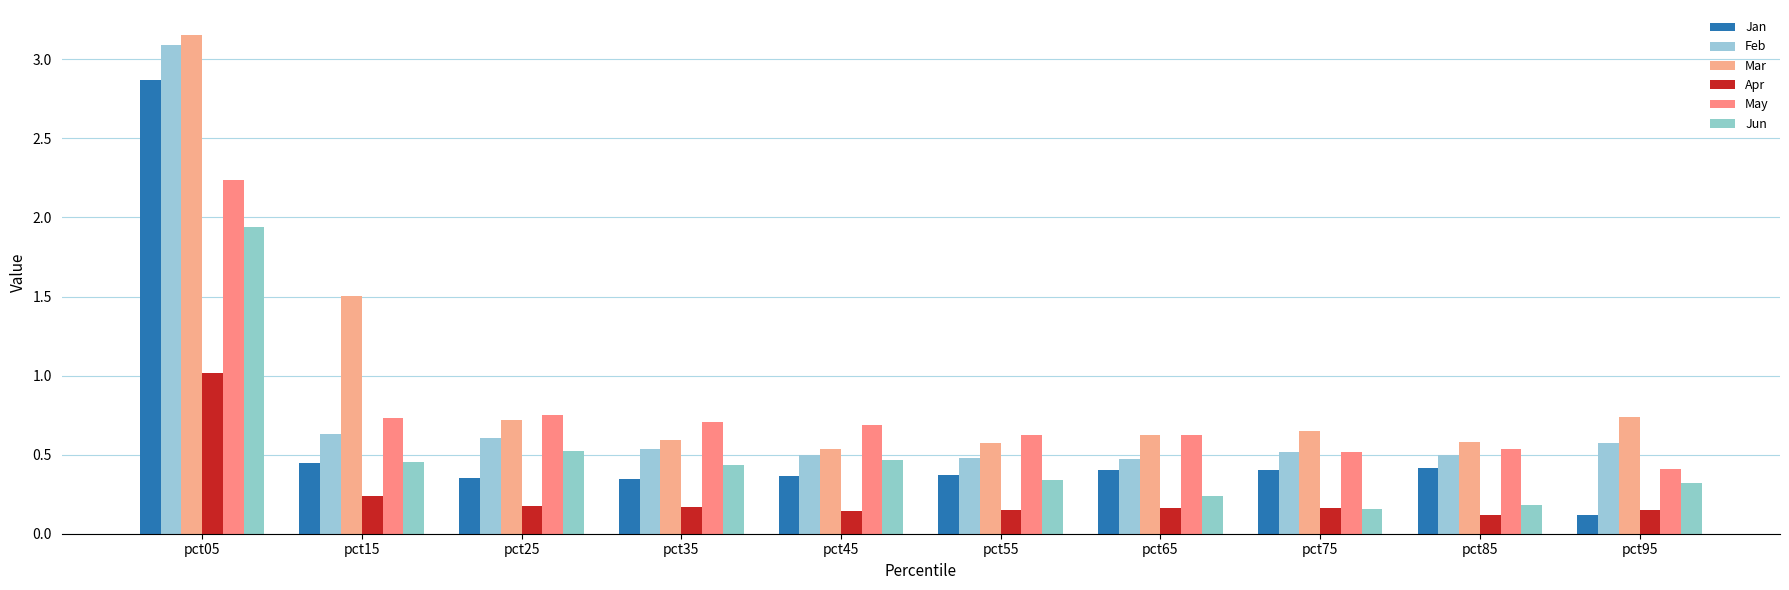

True or false: Apr has a value of 0.2 at pct35.

True